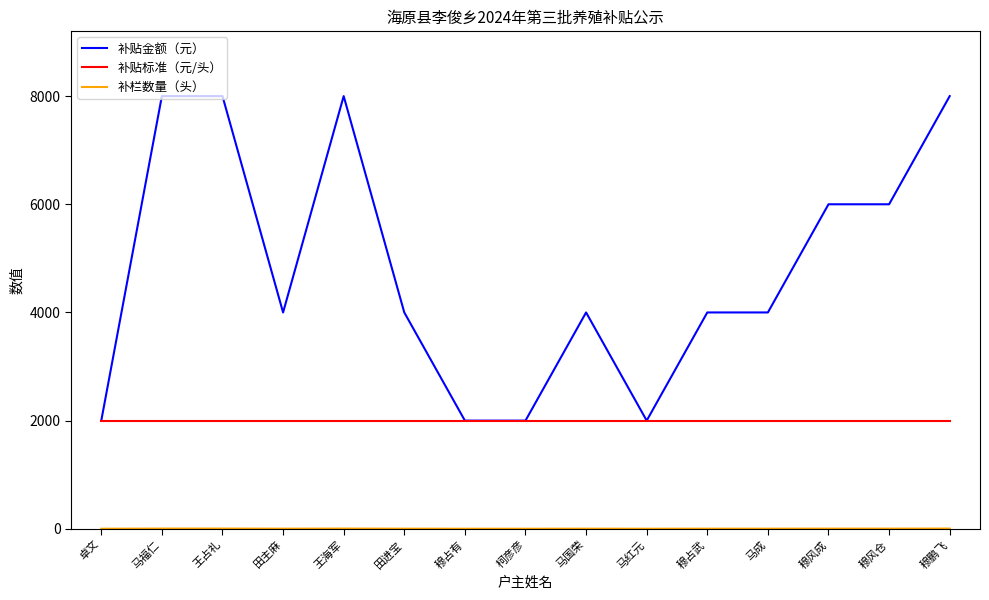

The 补贴金额（元） series shows 8000 at 王海军. True or false?

True